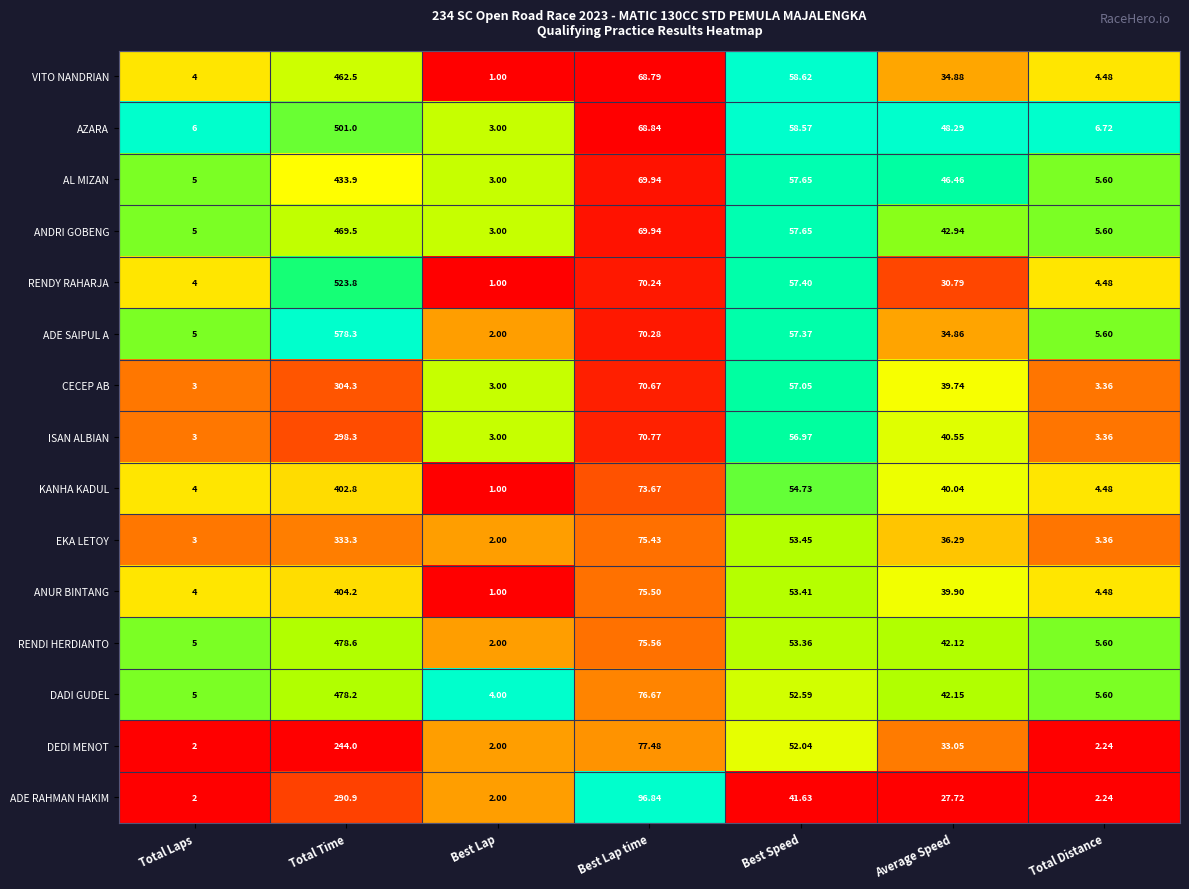

What is the greatest value displayed?

578.3